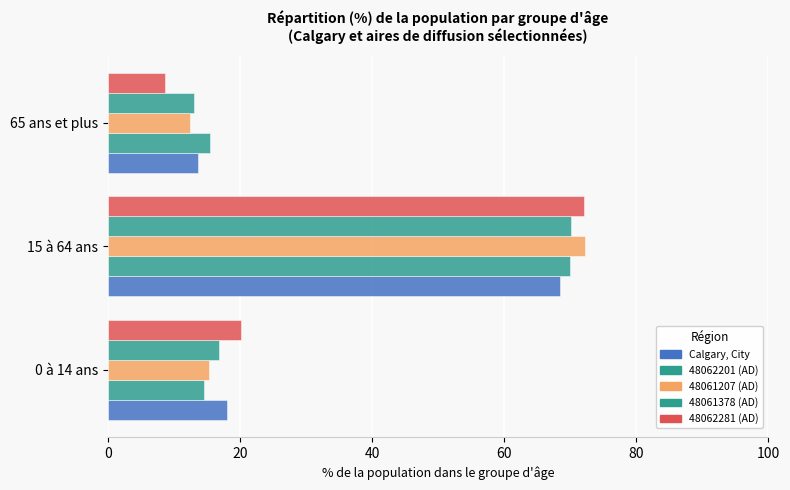

How many series are shown in this chart?

5